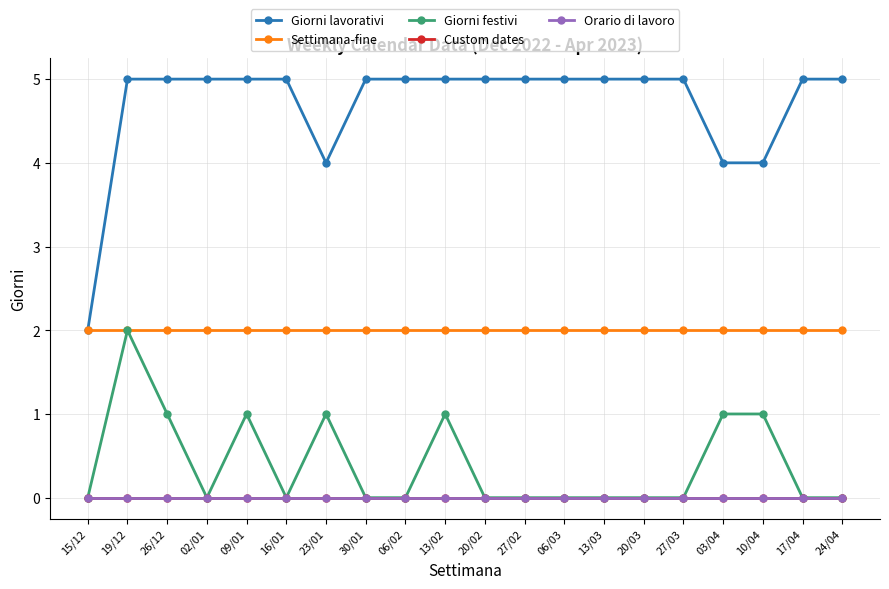

Does the chart have visible grid lines?

Yes